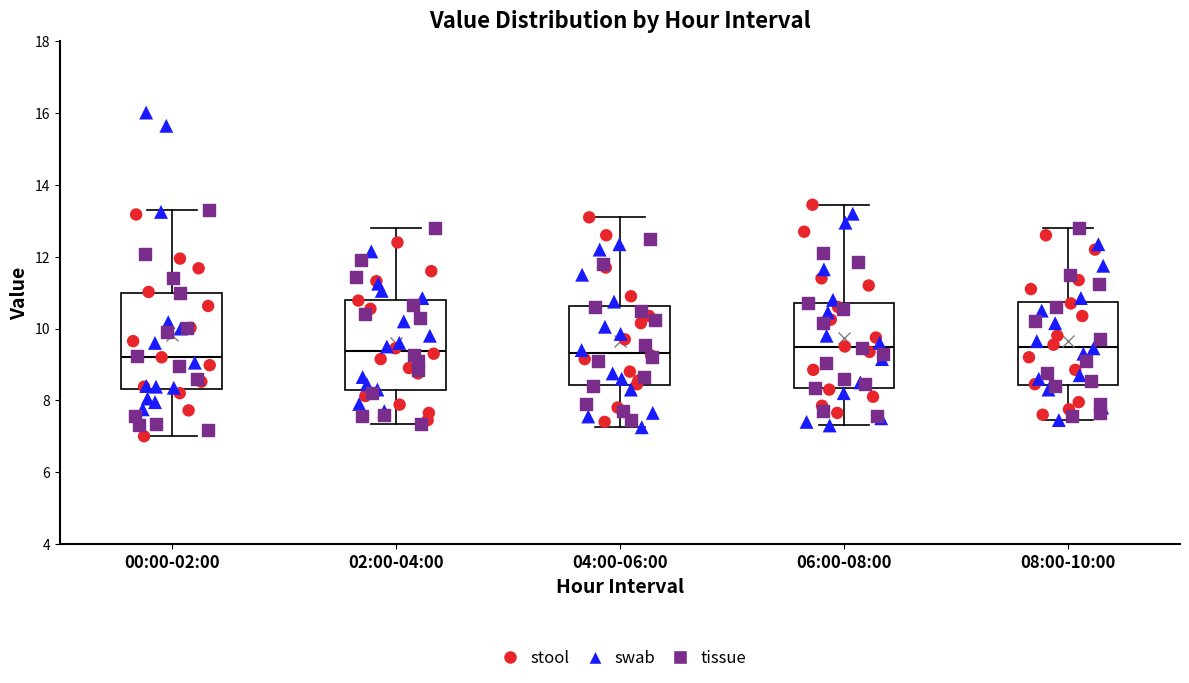

Reading left to right, read every box against the y-axis: the position of its median line, the range the box covers, and the ends of its whiskers. The values are not printed on the chart, so give them approximately, as read against the axis.

00:00-02:00: median 9.2, box 8.4 to 11.0, whiskers 7.0 to 13.4
02:00-04:00: median 9.4, box 8.2 to 10.8, whiskers 7.4 to 12.8
04:00-06:00: median 9.4, box 8.4 to 10.6, whiskers 7.2 to 13.2
06:00-08:00: median 9.4, box 8.4 to 10.8, whiskers 7.4 to 13.4
08:00-10:00: median 9.6, box 8.4 to 10.8, whiskers 7.4 to 12.8